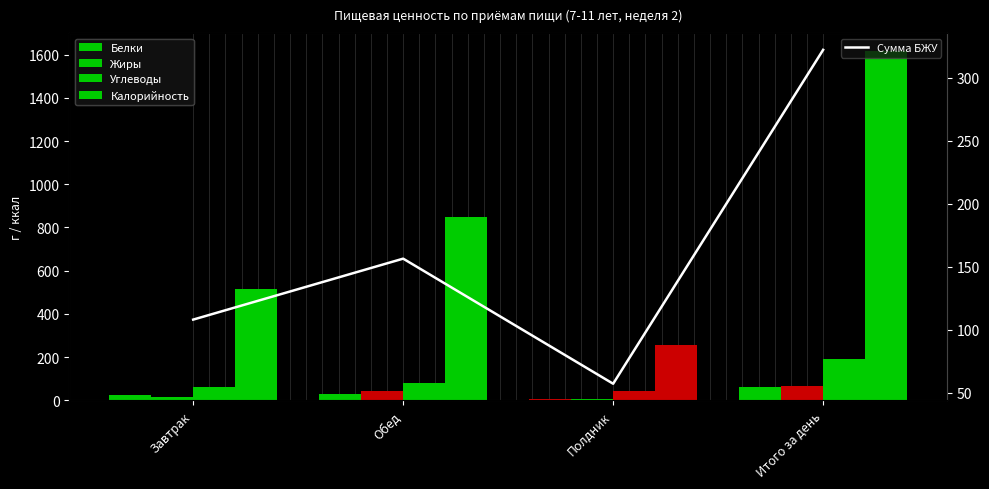

Which series has the largest total across all categories?

Калорийность